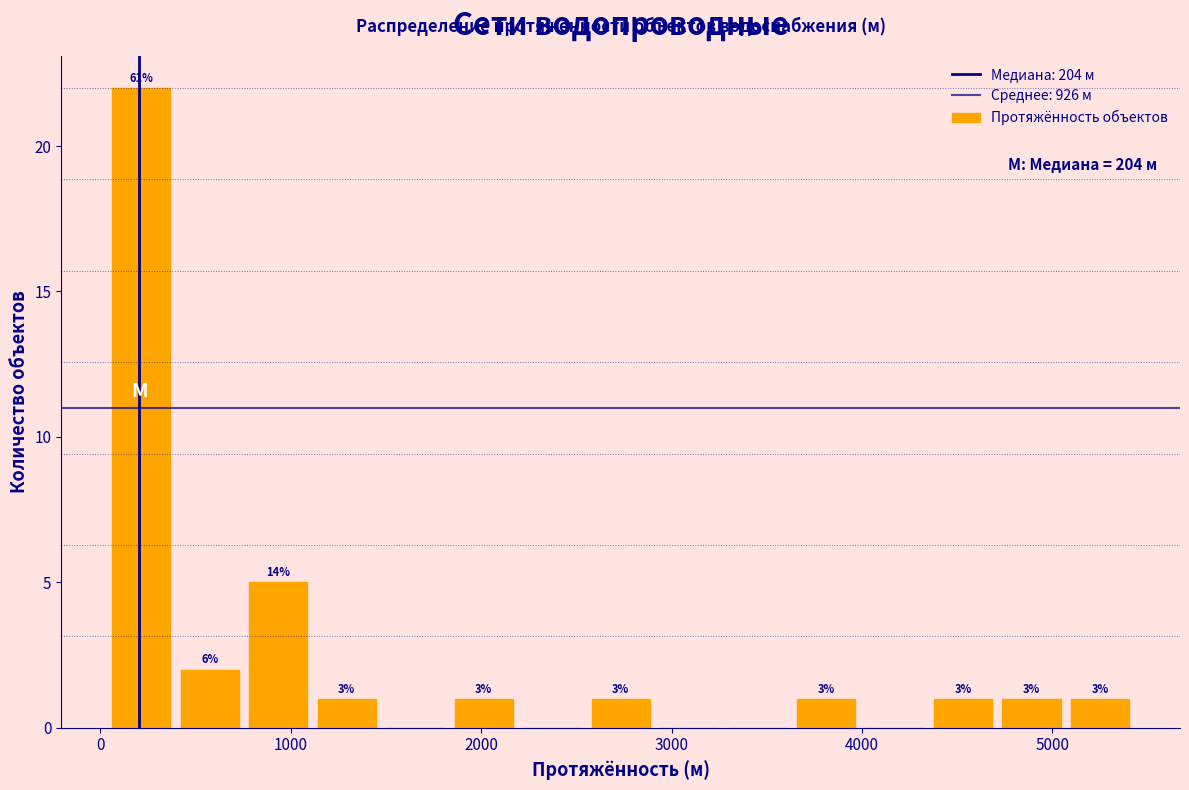

Read against the x-axis, roughly where is the centre of the tallest bar?

200